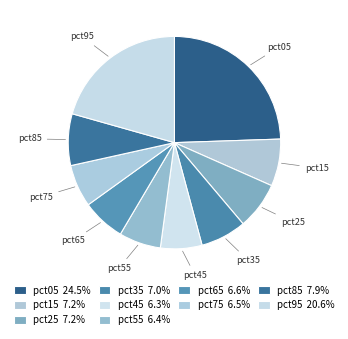

Rank the categories by value from lowest to highest.

pct45, pct55, pct75, pct65, pct35, pct15, pct25, pct85, pct95, pct05